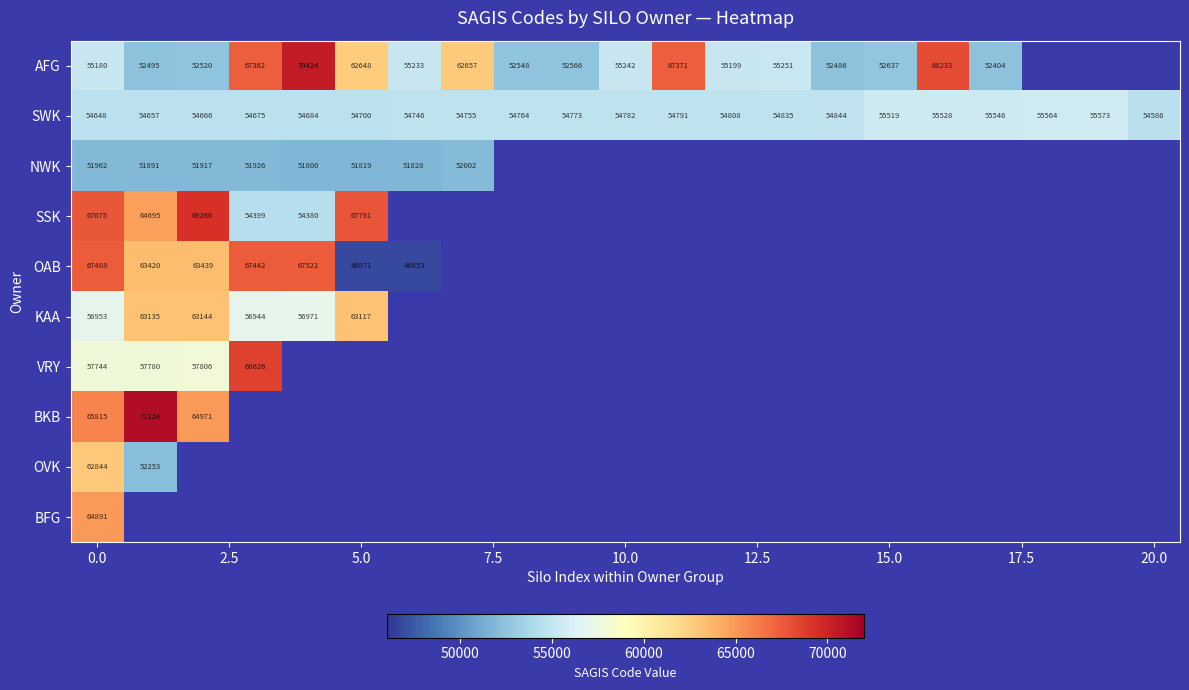

Read the SWK value at 15.0.

55519